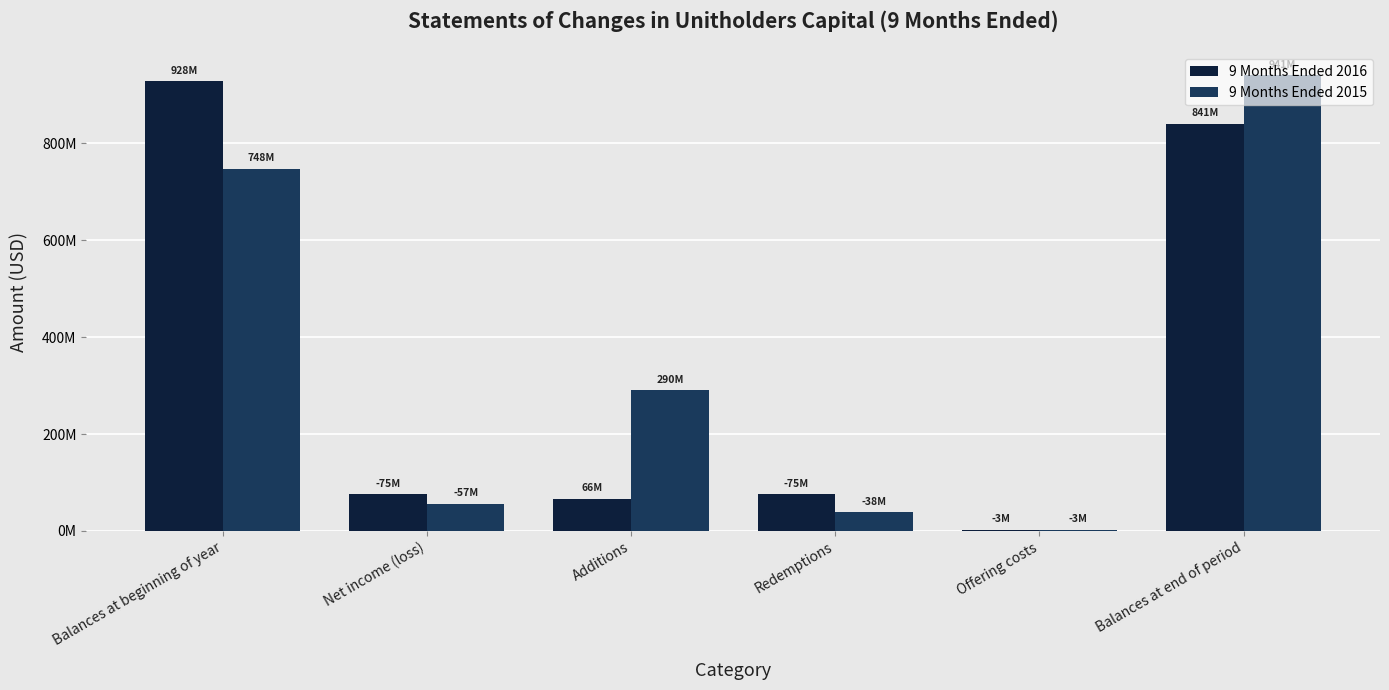

Reading right to left, transcribe all the data shown in this chart.

9 Months Ended 2016: Balances at end of period=840515179	Offering costs=2925233	Redemptions=75467834	Additions=66208774	Net income (loss)=75381934	Balances at beginning of year=928081406
9 Months Ended 2015: Balances at end of period=940615529	Offering costs=2685048	Redemptions=38448941	Additions=290376245	Net income (loss)=56636746	Balances at beginning of year=748010019